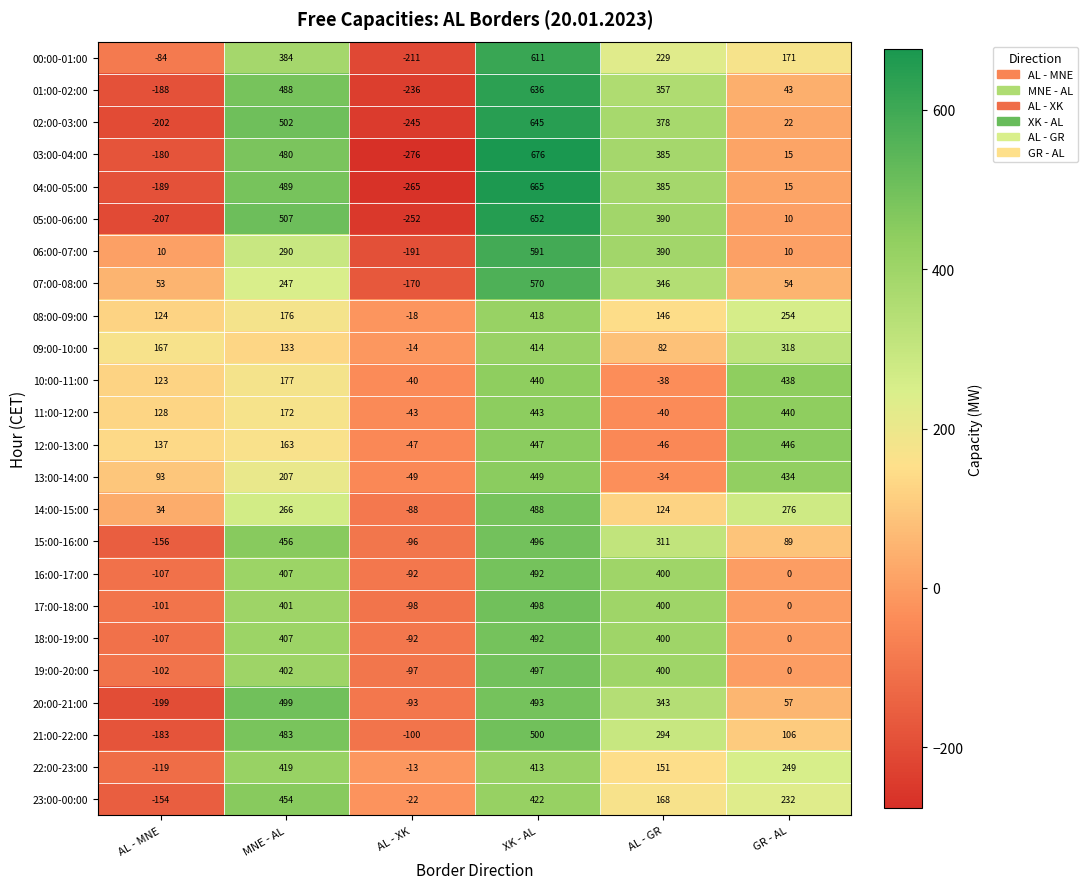

At how many categories does at least one series exceed 282?

4